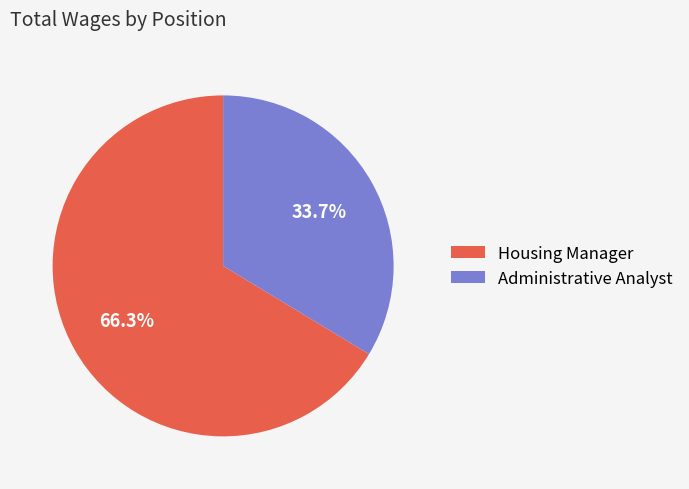

How many slices are in this pie chart?

2